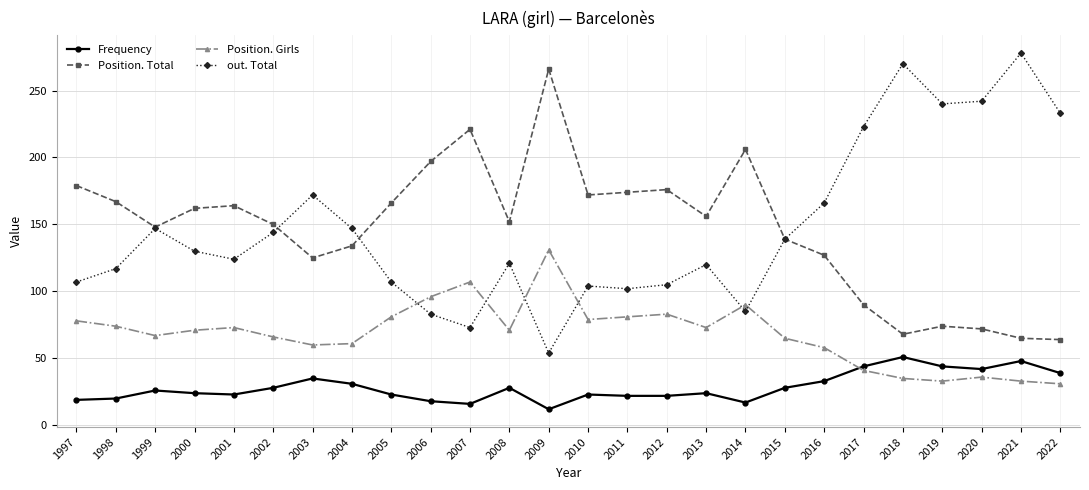

What is the value of the Position. Total point at the 3rd from the left?

148